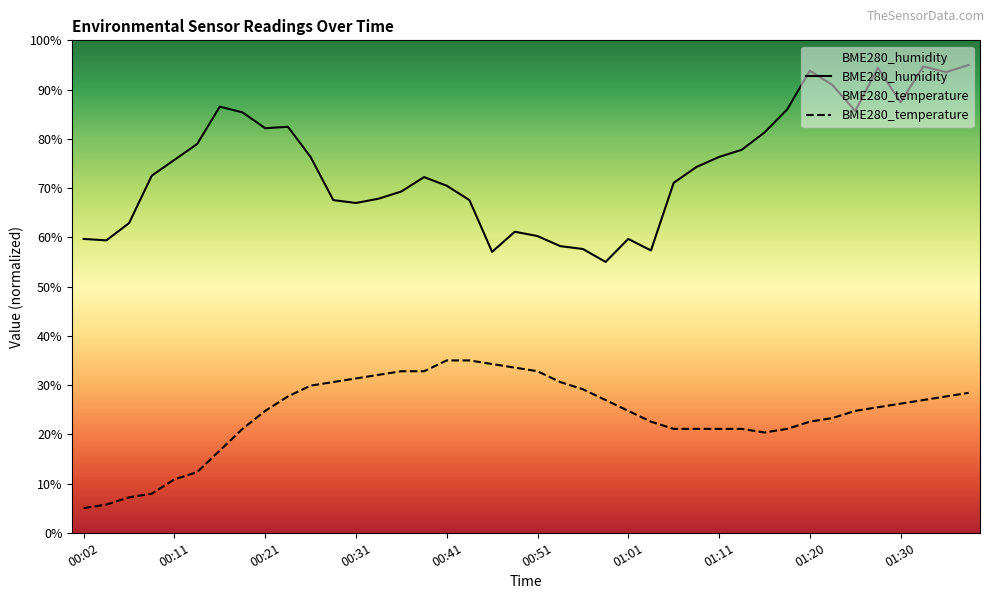

Which series has the largest total across all categories?

BME280_humidity